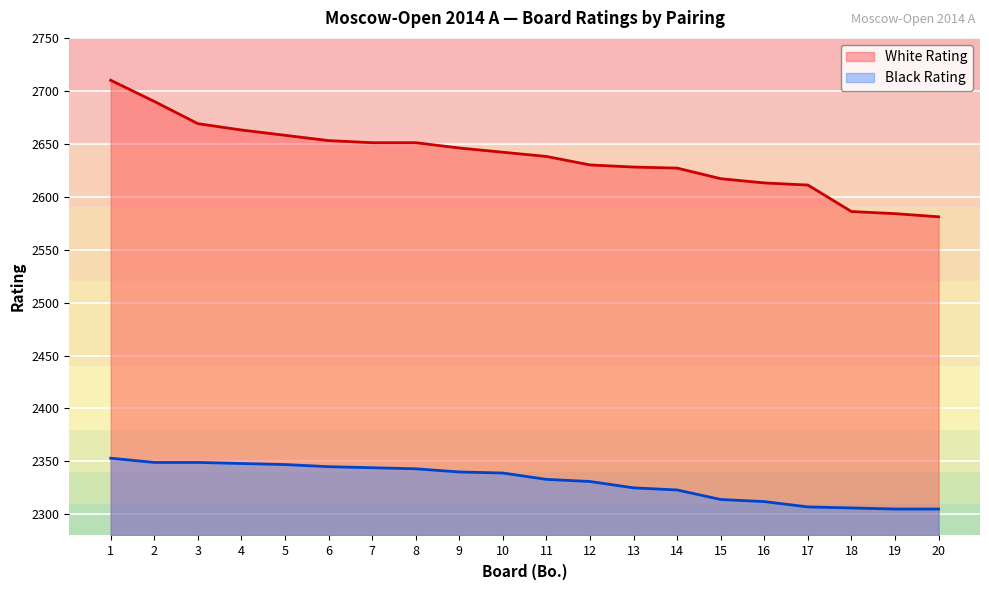

How many distinct data groups are displayed?

2